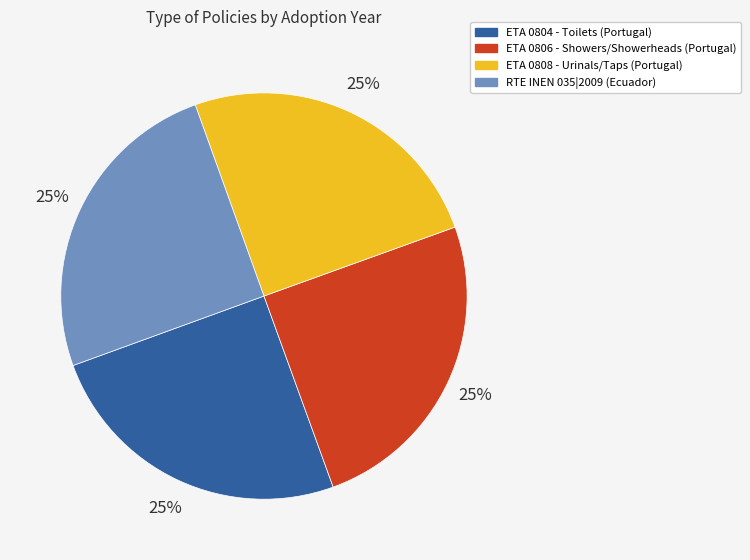

True or false: RTE INEN 035|2009 (Ecuador) accounts for 36% of the total.

False